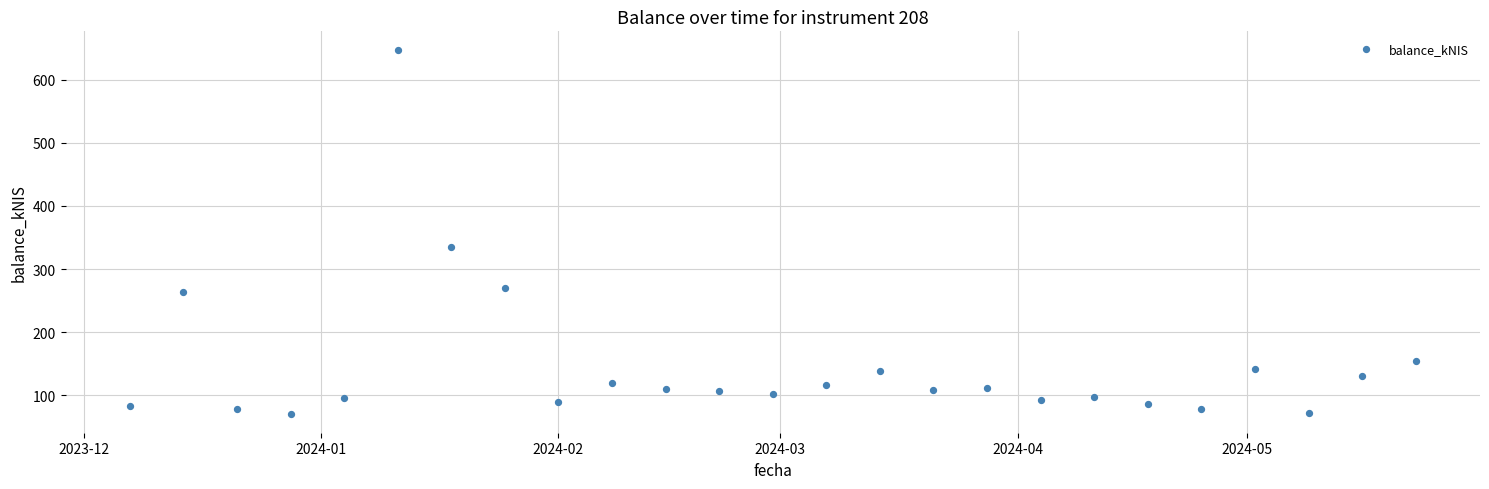

What Y value in the scatter plot is closest to 358?

334.5